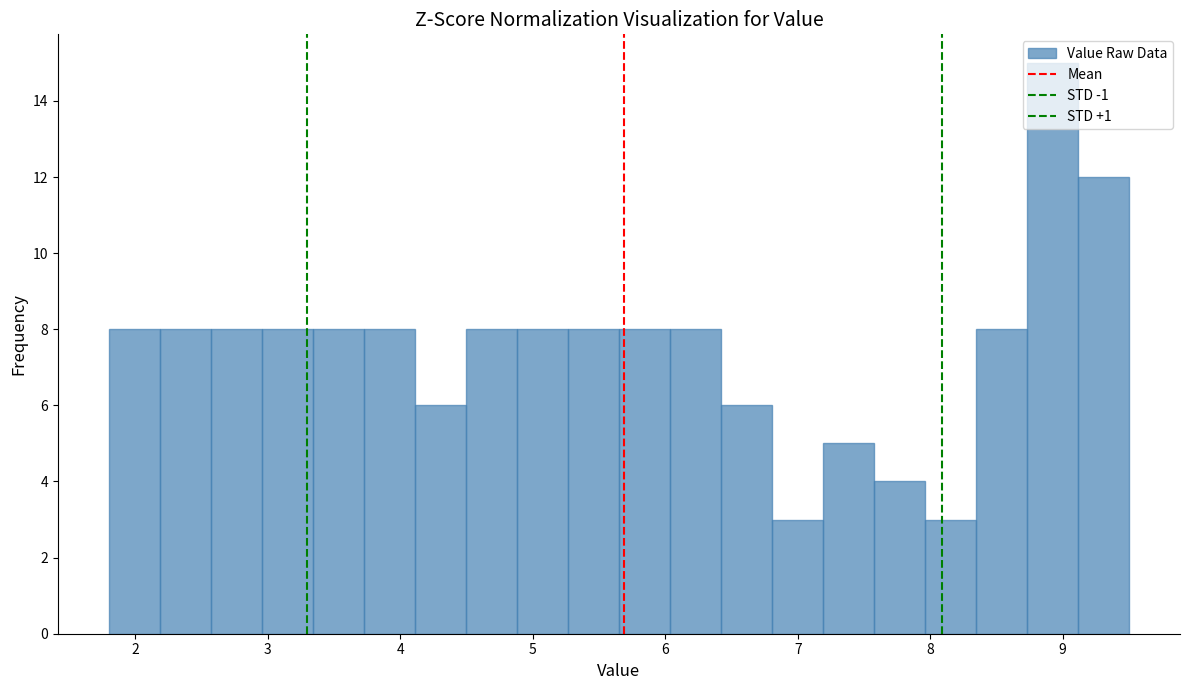

Around what value on the x-axis is the tallest bar? Give the approximate position of its centre, as read against the axis.

8.9